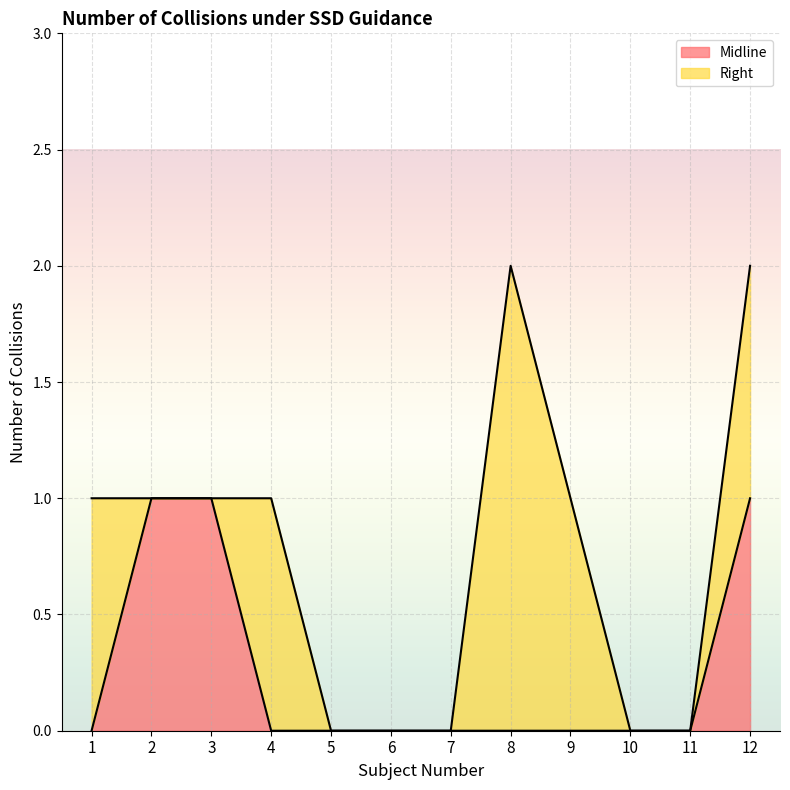

Rank the categories by value from highest to lowest.

2, 3, 12, 1, 4, 5, 6, 7, 8, 9, 10, 11